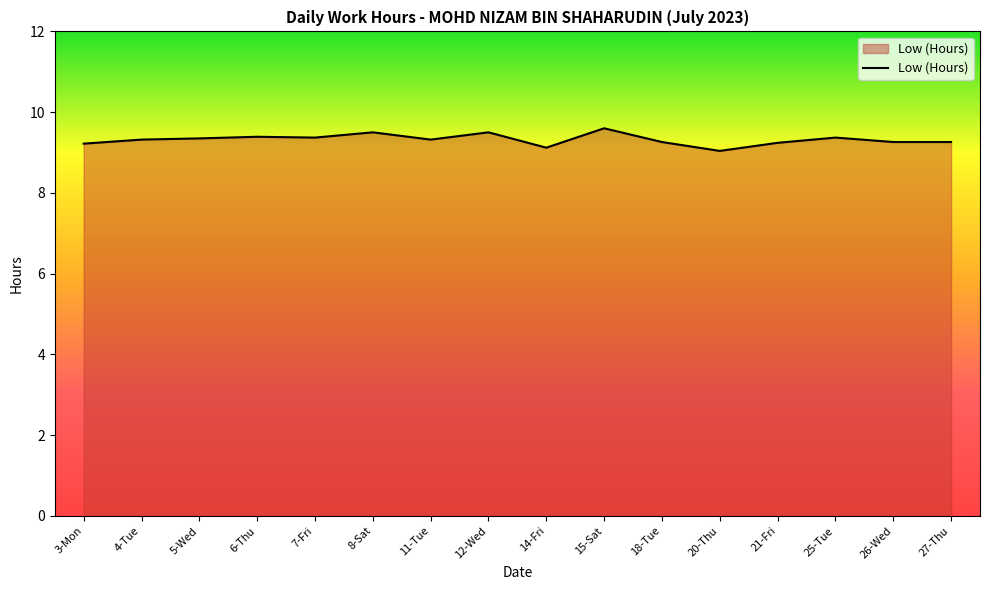

Does the chart display data point markers on the line(s)?

No